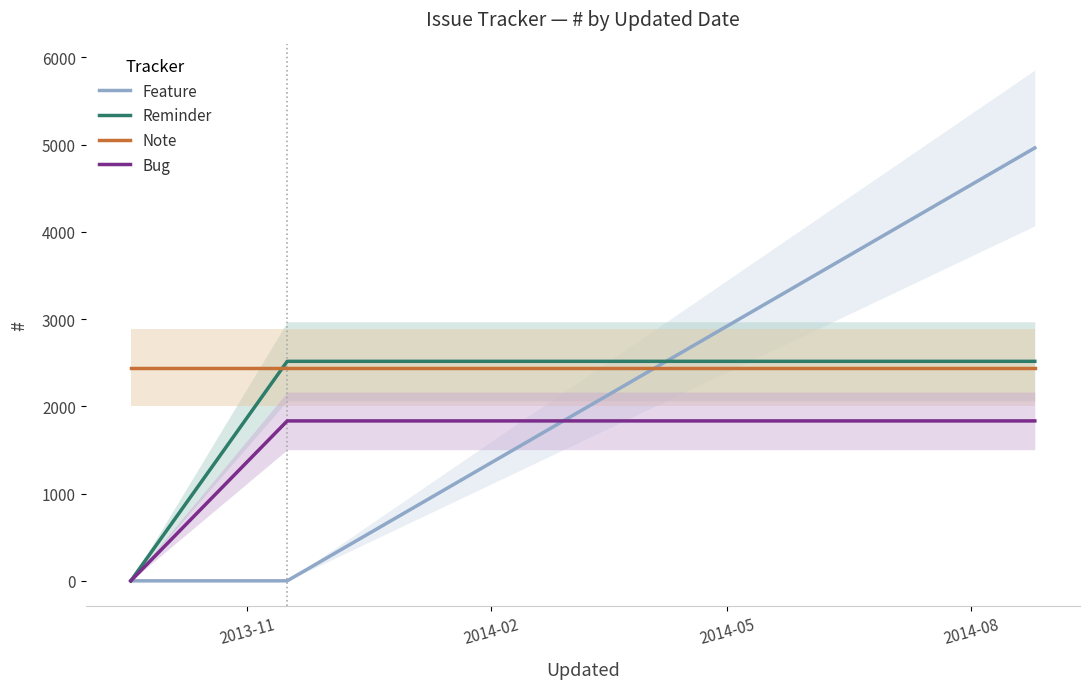

How many Feature values are between 0 and 4962?

3